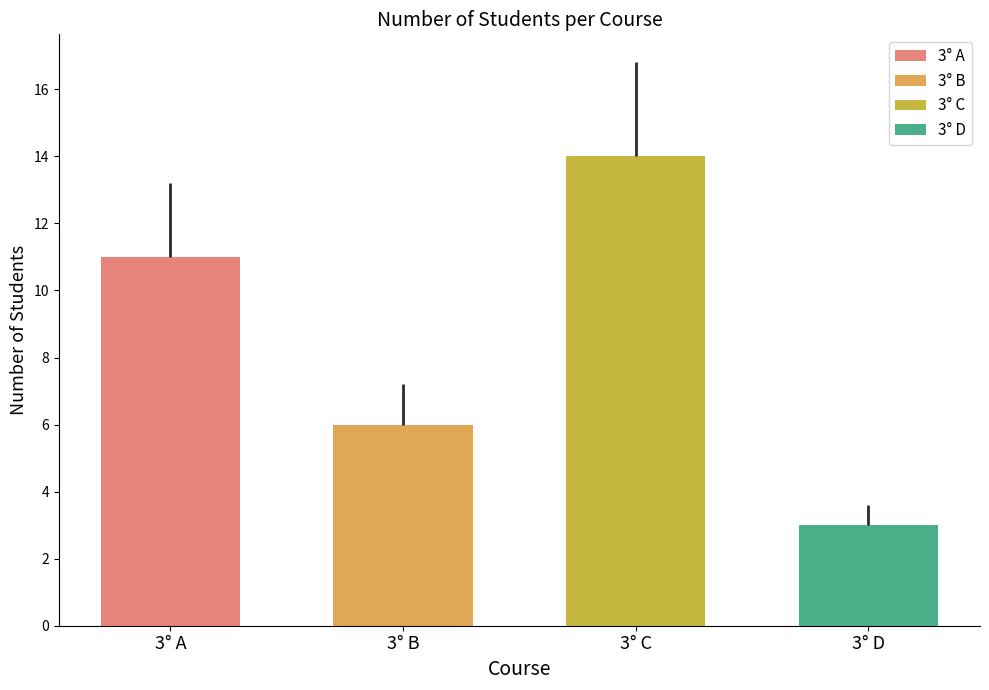

Read the value at 3° A.

11